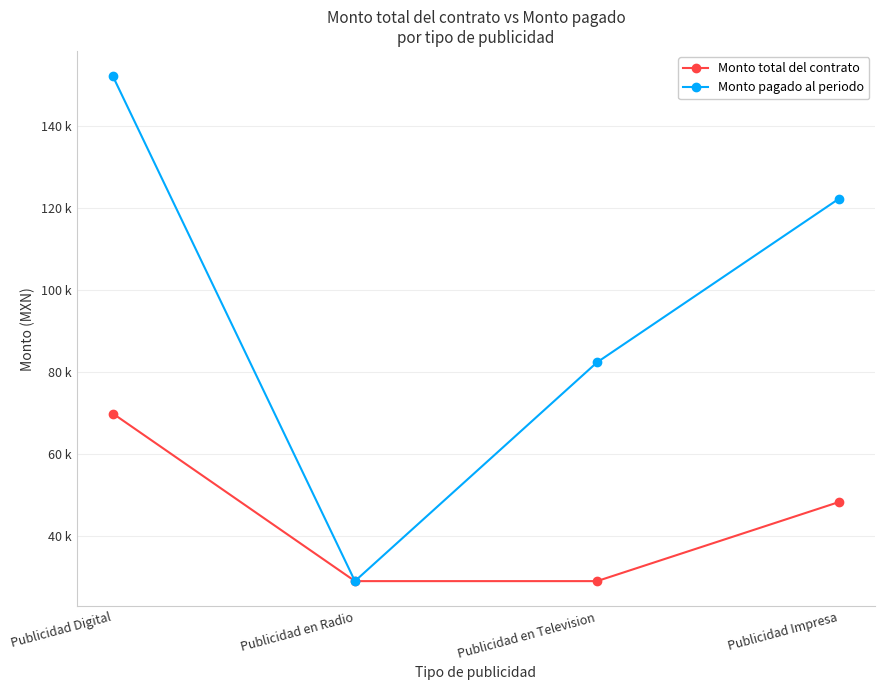

Read the Monto pagado al periodo value at Publicidad en Television.

82360.0